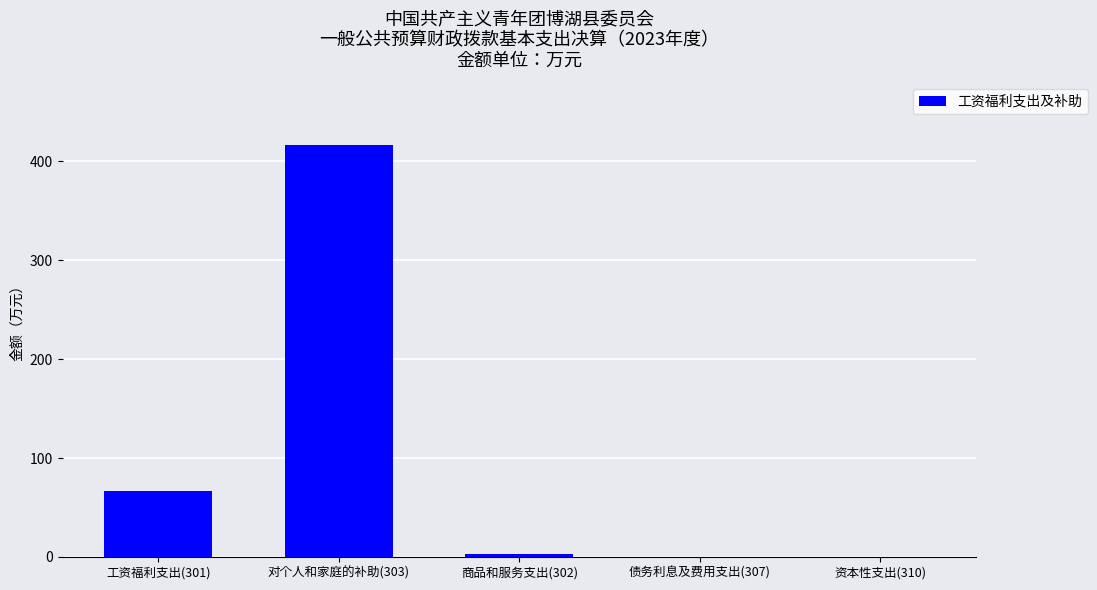

How many categories are shown in the chart?

5